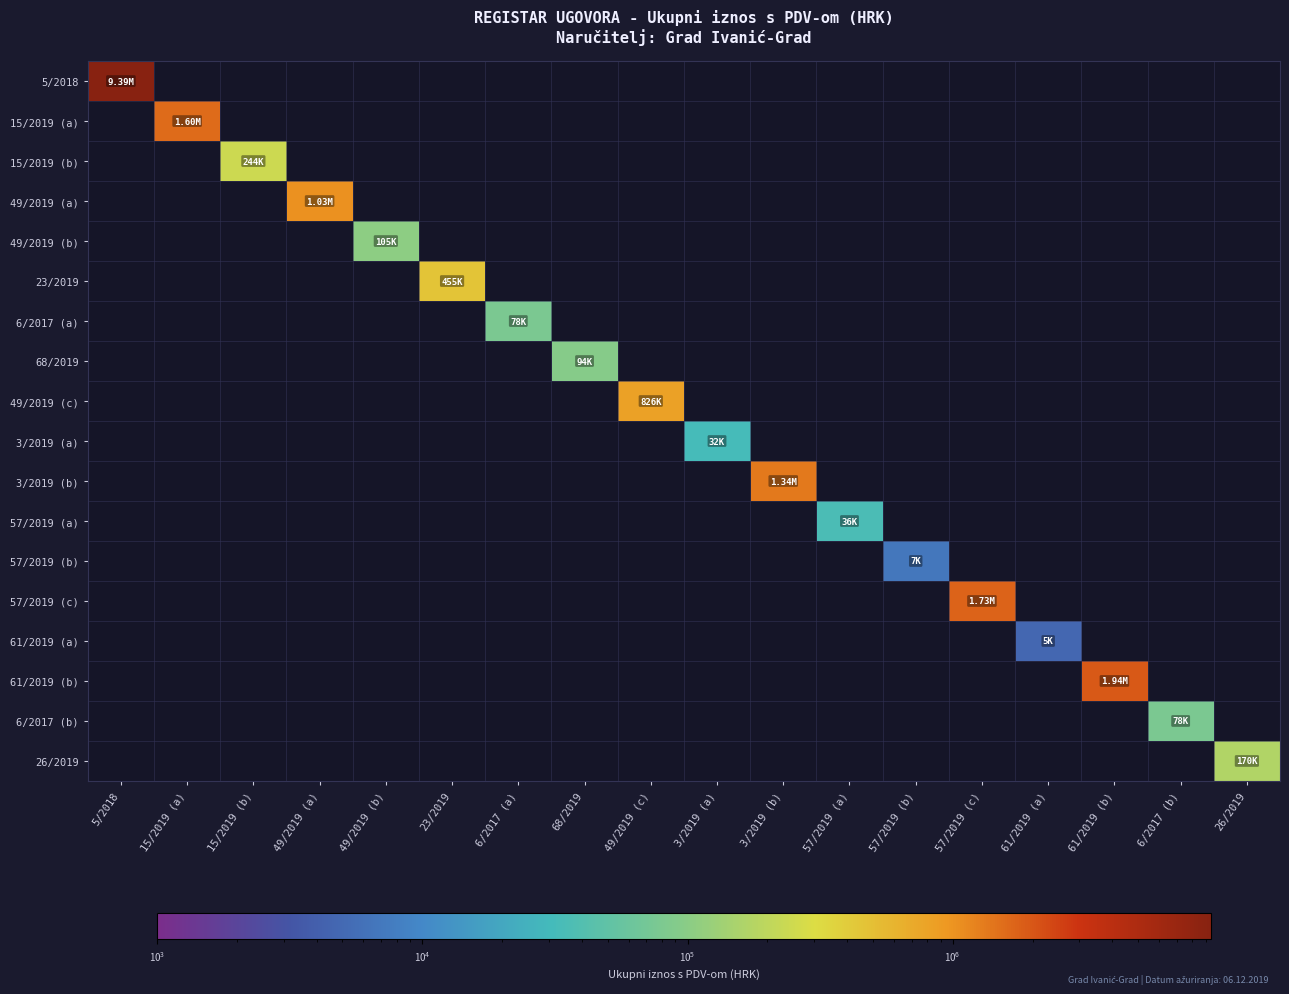

At which category is the sum across all series the highest?

5/2018